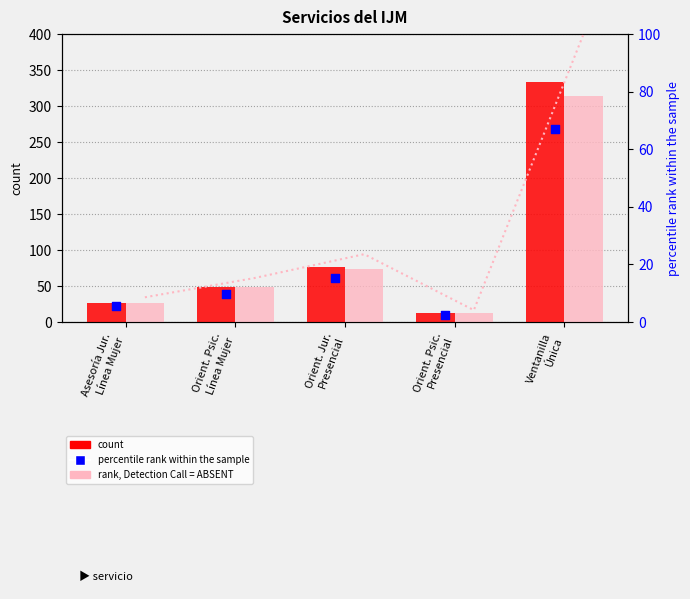

At how many categories does at least one series exceed 314?

1